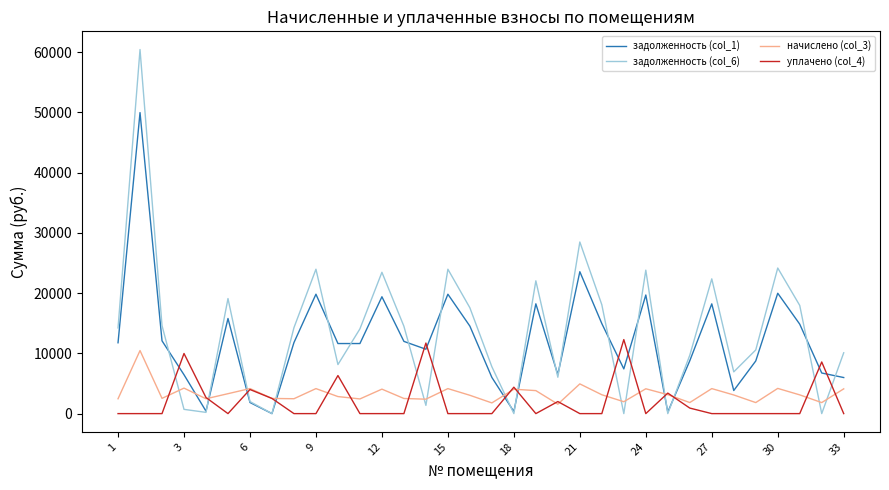

What is the highest value of the начислено (col_3) series?

10464.6